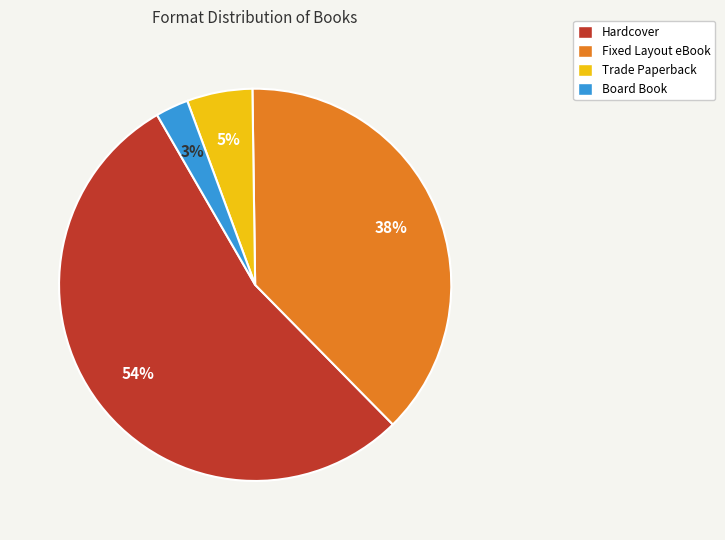

To the nearest percent, what is the difference between the largest and smallest slice percentages?

51%